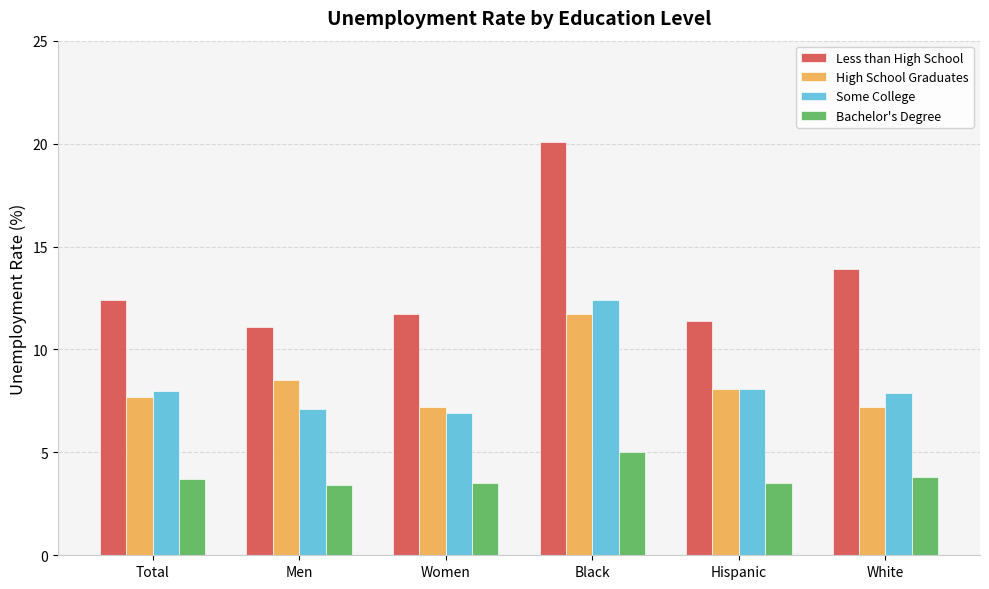

Rank the series at Men from lowest to highest value.

Bachelor's Degree, Some College, High School Graduates, Less than High School